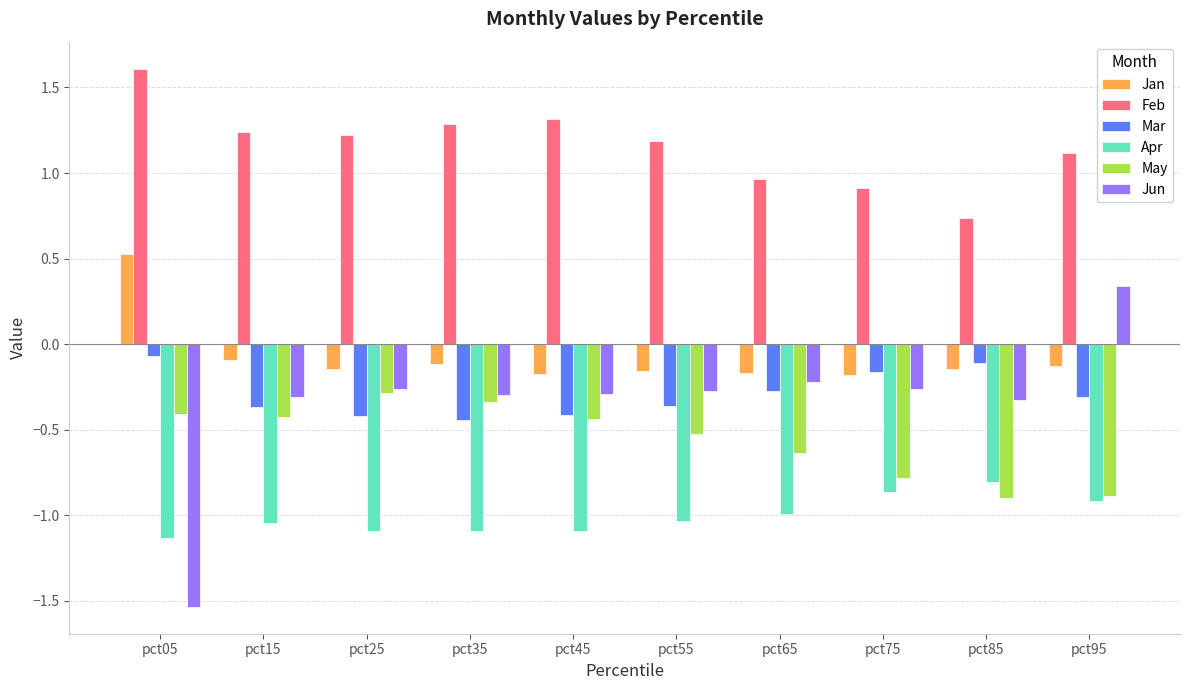

At which label does Feb first exceed 1?

pct05